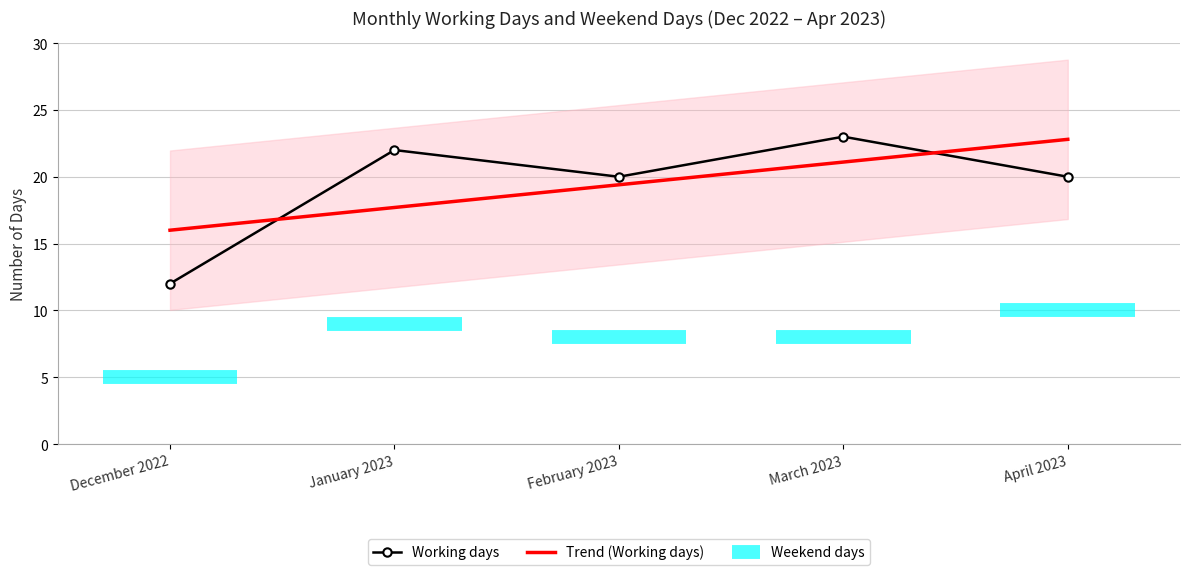

List the labels in order of value, smallest first.

December 2022, February 2023, April 2023, January 2023, March 2023